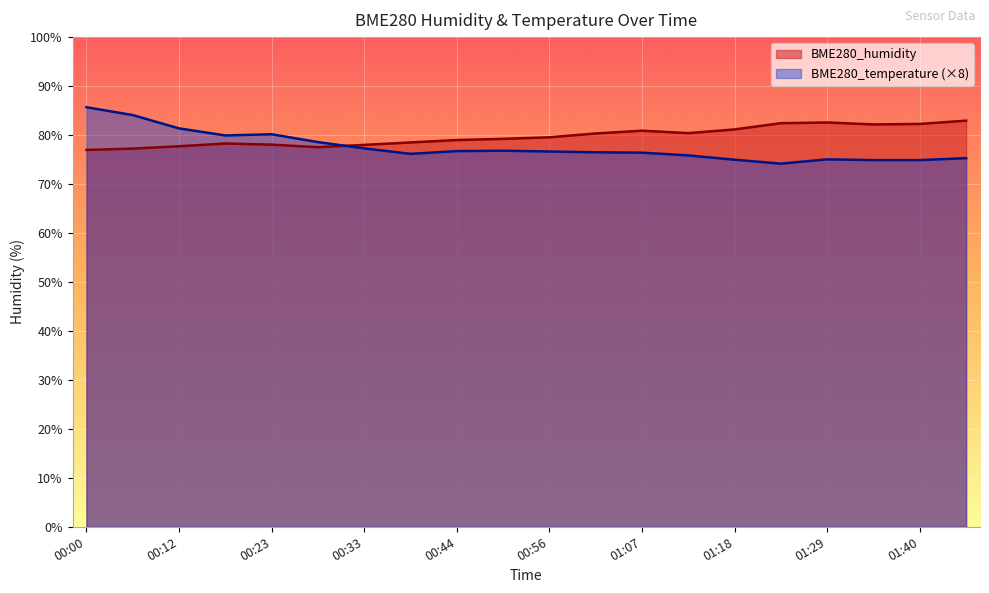

How many lines are shown in the chart?

2